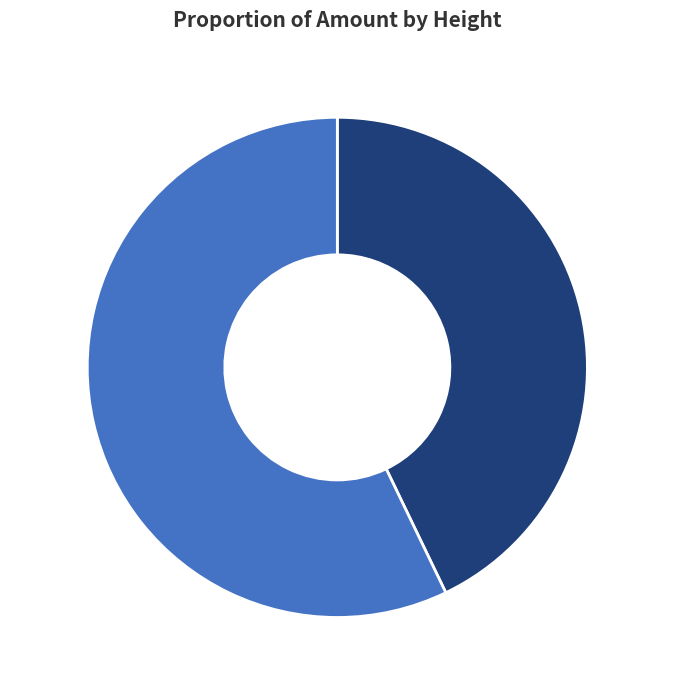

To the nearest percent, what is the difference between the largest and smallest slice percentages?

14%